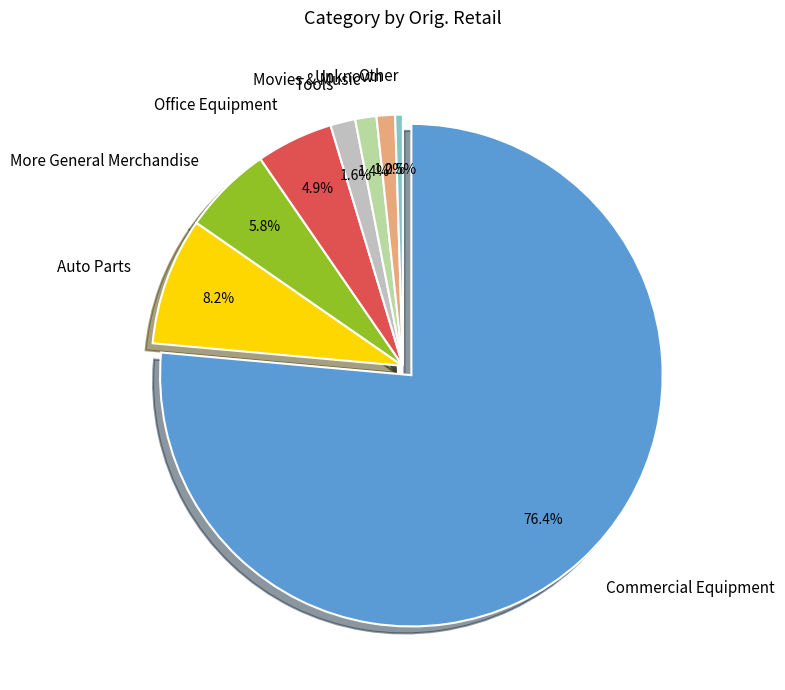

To the nearest percent, what is the combined percentage of Office Equipment and Commercial Equipment?

81%